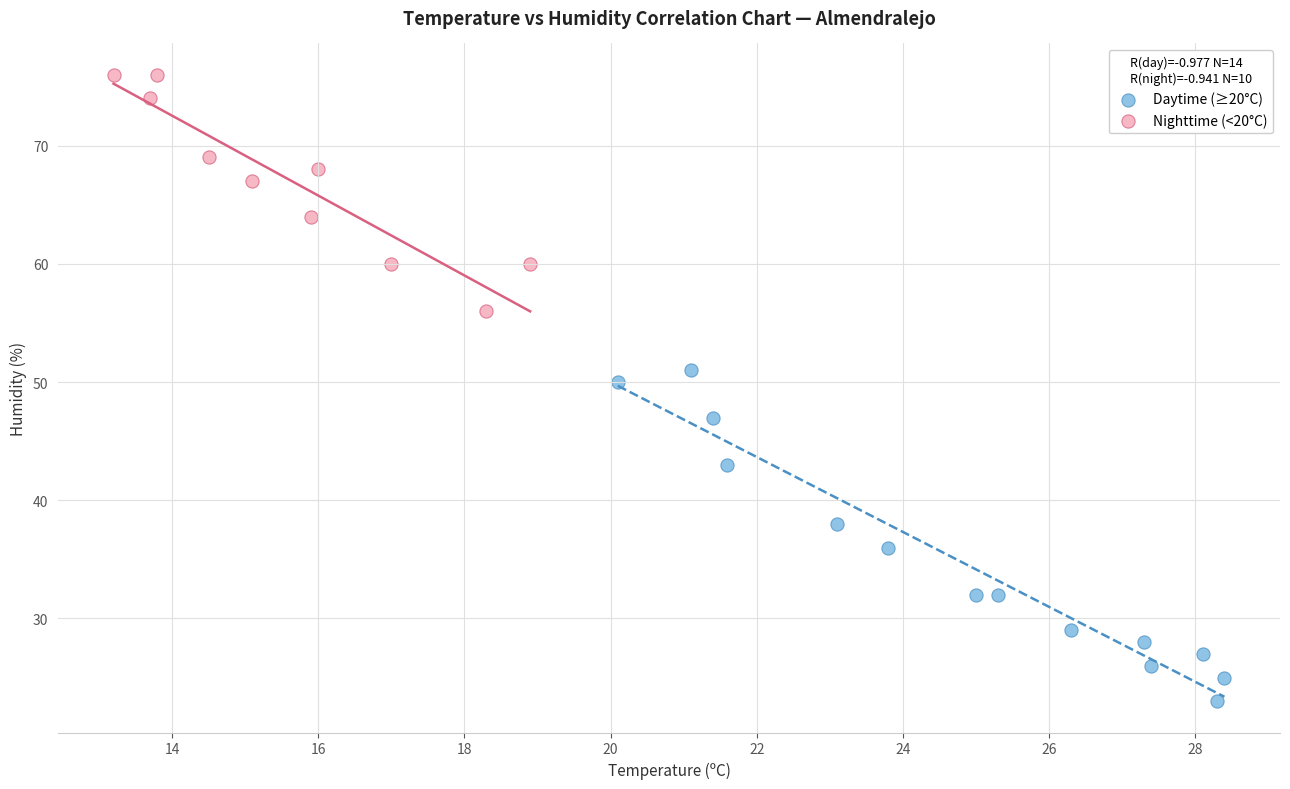

What are all the series names shown in the legend?

Daytime (≥20°C), Nighttime (<20°C)